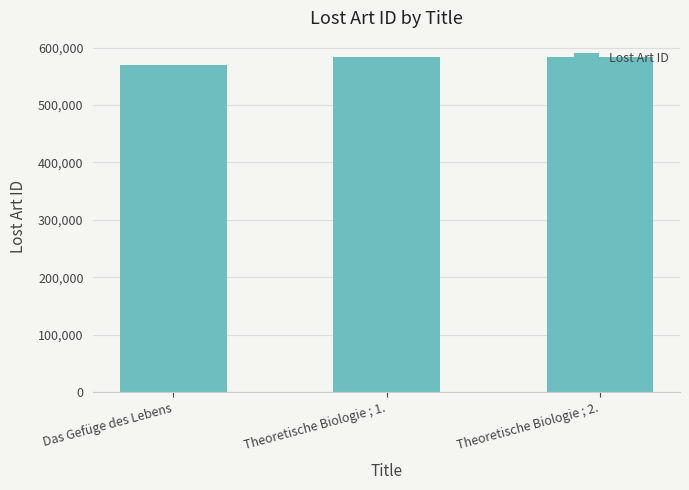

Is it true that the value at Theoretische Biologie ; 1. is 583258?

True